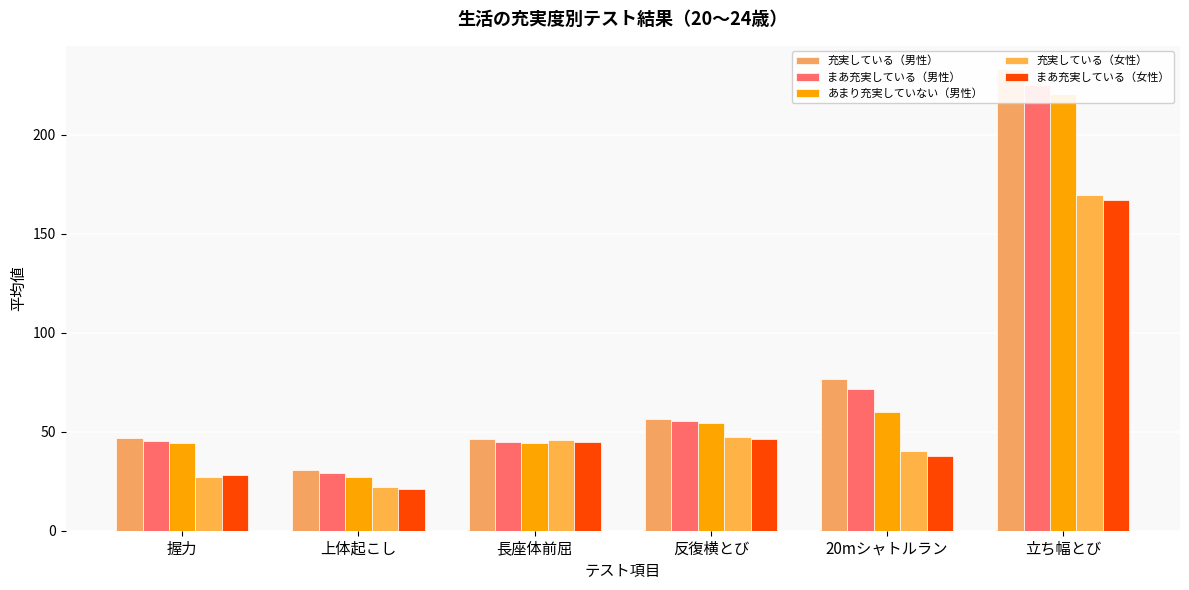

At 20mシャトルラン, list the series in order from smallest to largest.

まあ充実している（女性）, 充実している（女性）, あまり充実していない（男性）, まあ充実している（男性）, 充実している（男性）